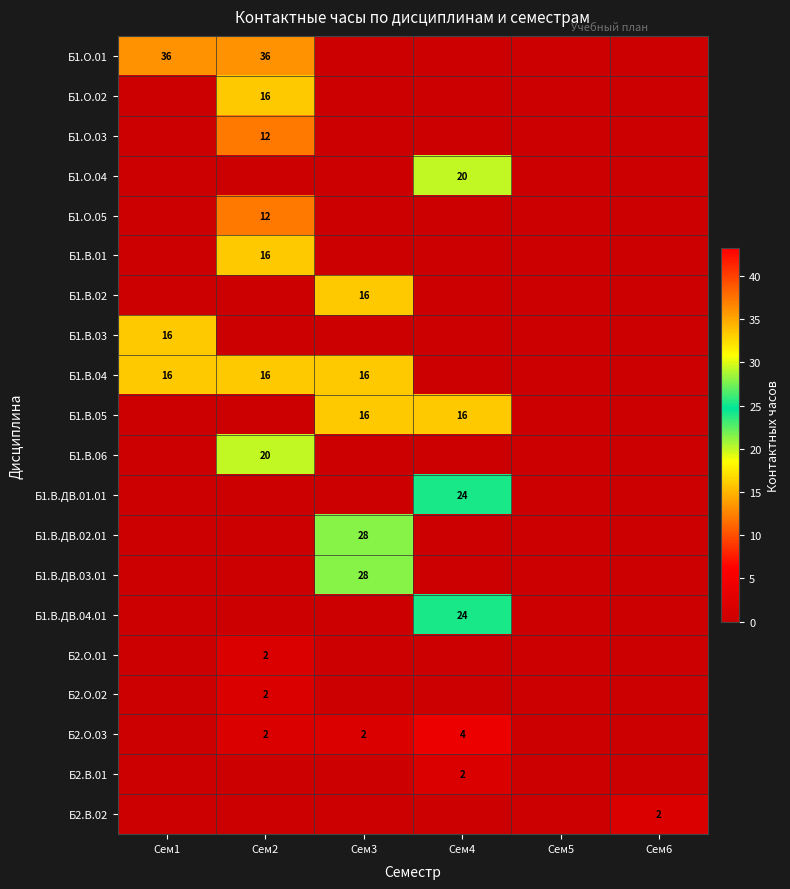

What is the spread (max minus min) of values at Сем3?

28